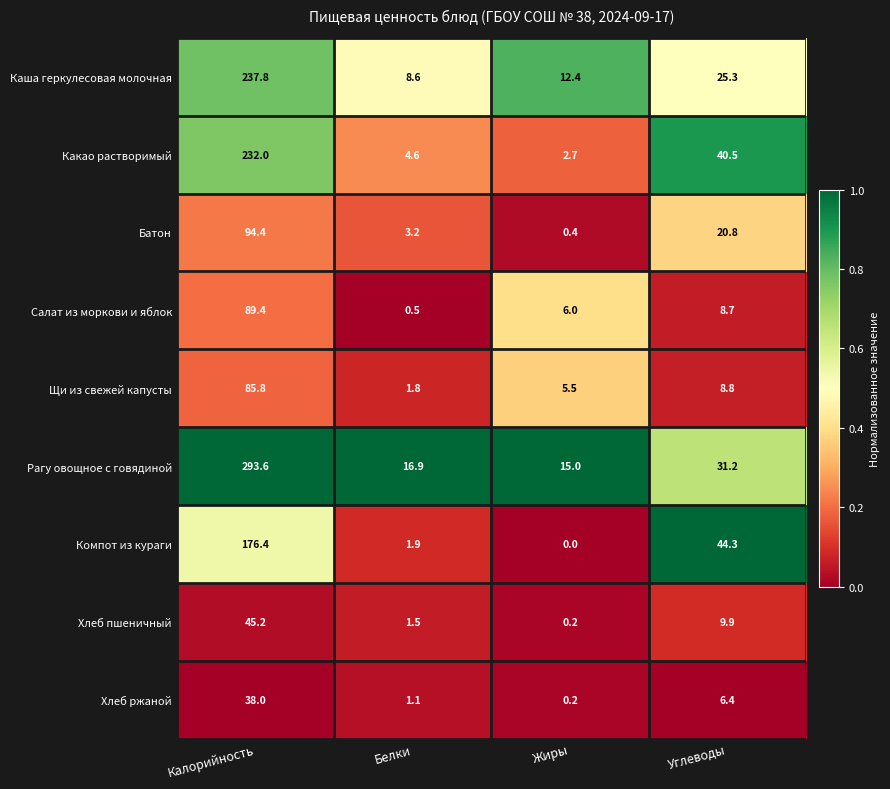

What is the maximum value shown in the chart?

293.6